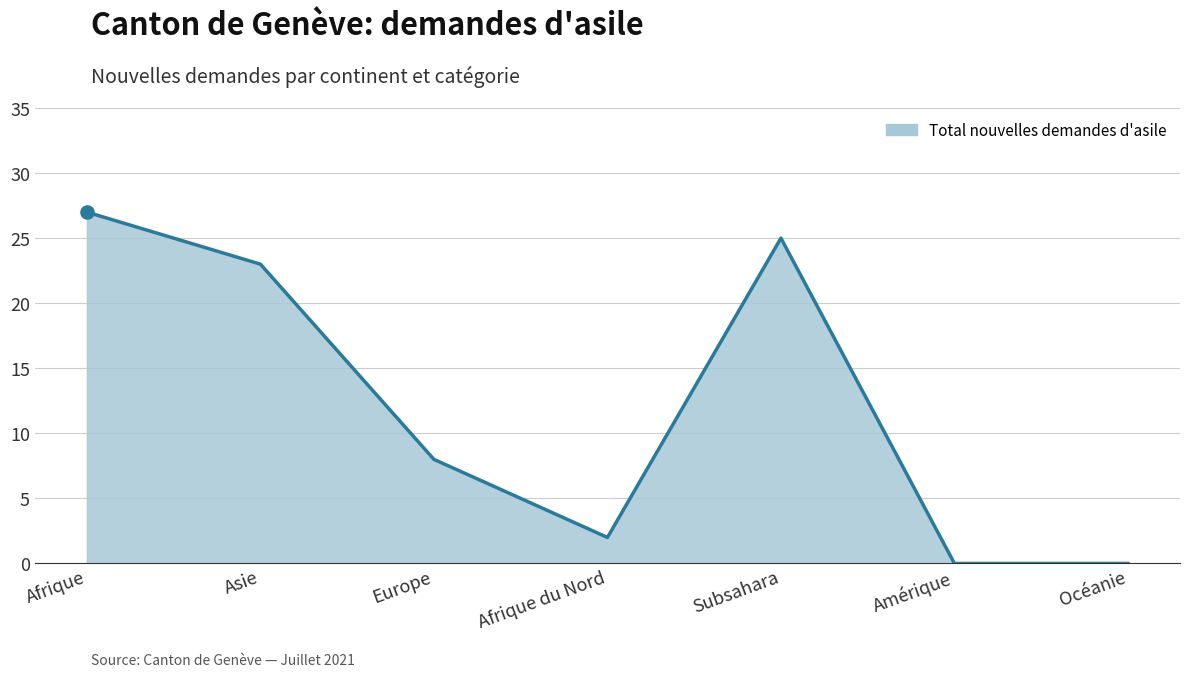

The value at Océanie is 0. True or false?

True